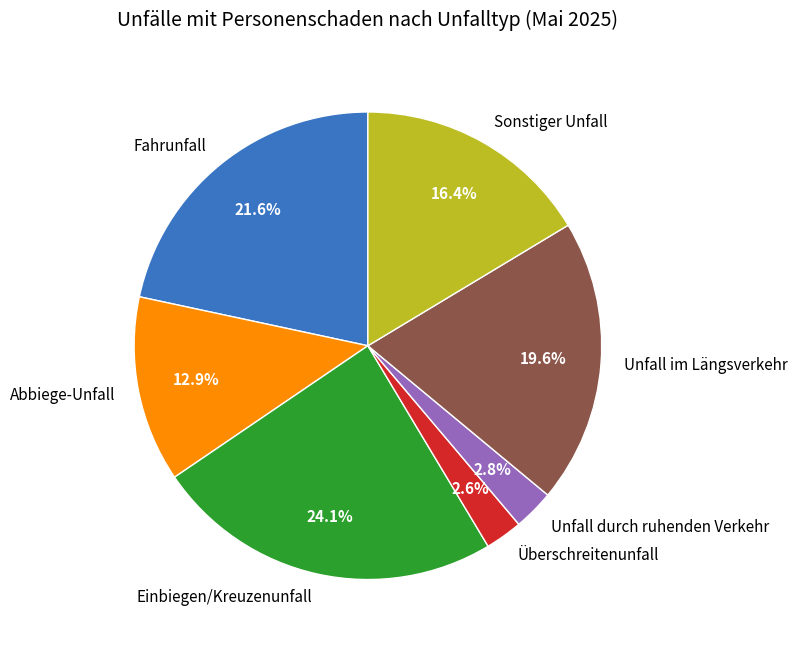

Does Überschreitenunfall account for over 50% of the chart?

No